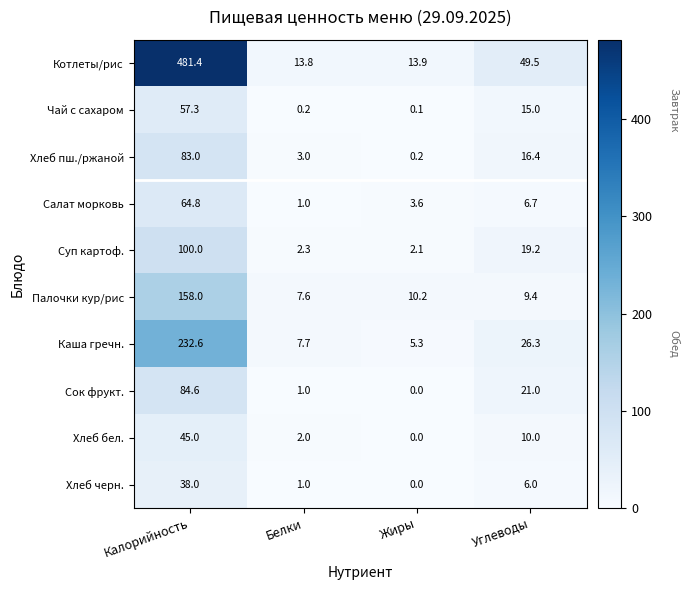

What is the average value of the Палочки кур/рис series?

46.3